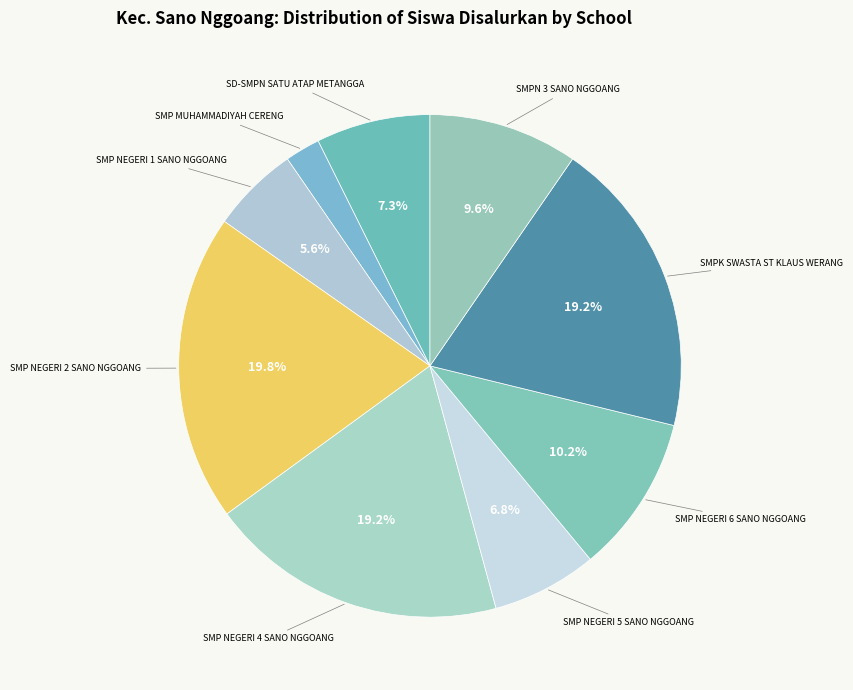

What is the total percentage of SMP NEGERI 2 SANO NGGOANG and SMP NEGERI 1 SANO NGGOANG?

25.4%